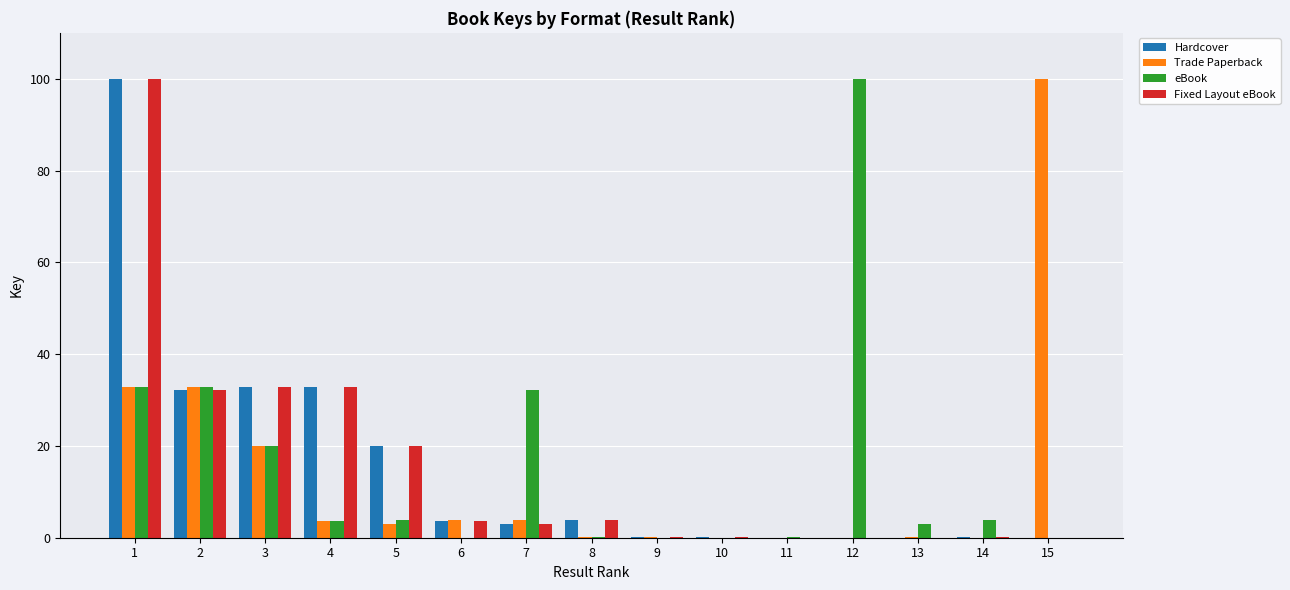

What is the sum of all Hardcover values?

228.9